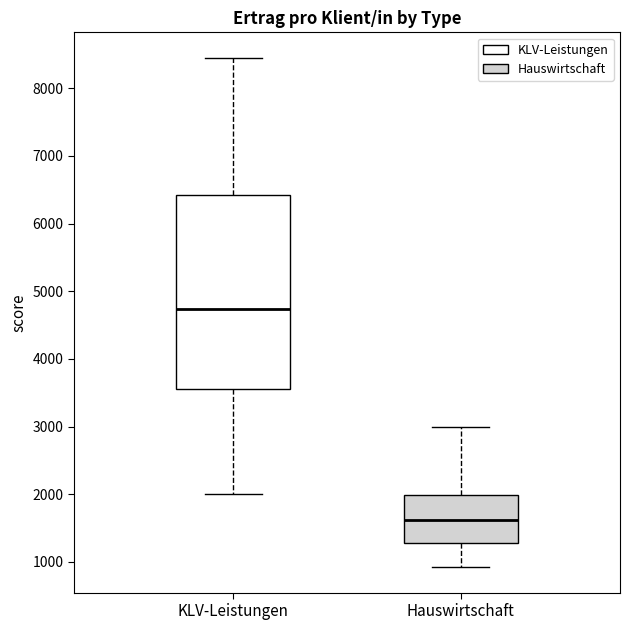

Reading left to right, read every box against the y-axis: the position of its median line, the range the box covers, and the ends of its whiskers. The values are not printed on the chart, so give them approximately, as read against the axis.

KLV-Leistungen: median 4700, box 3500 to 6400, whiskers 2000 to 8400
Hauswirtschaft: median 1600, box 1300 to 2000, whiskers 900 to 3000